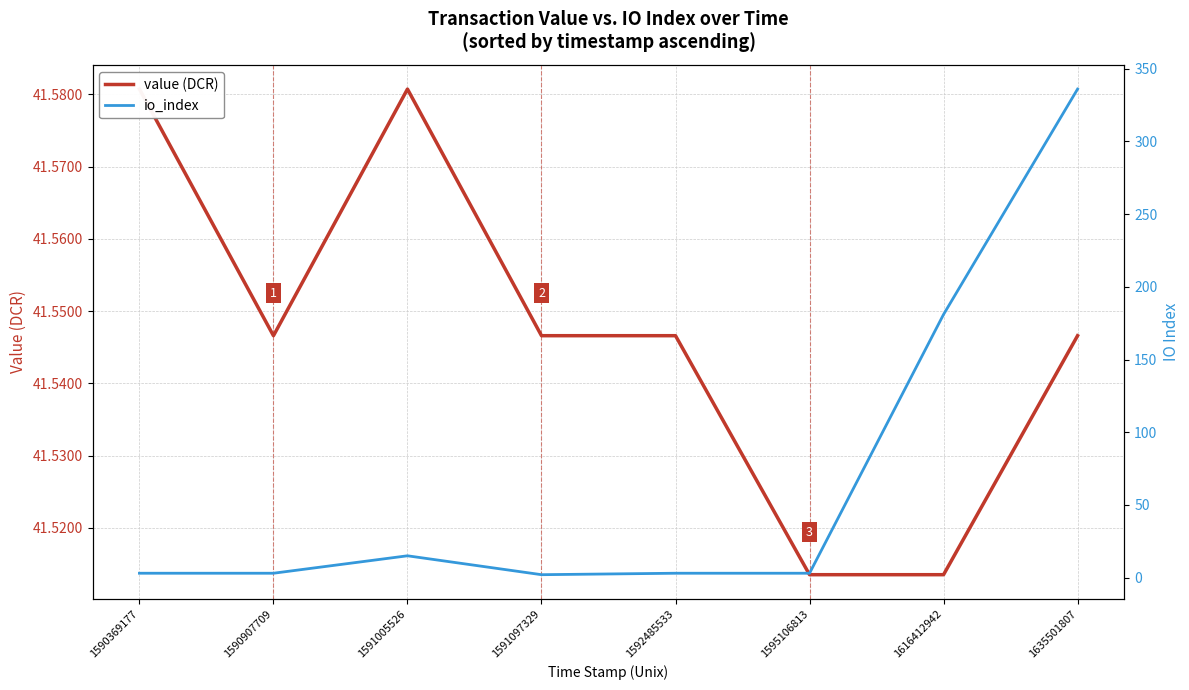

Which series changed the most between 1591005526 and 1595106813?

io_index